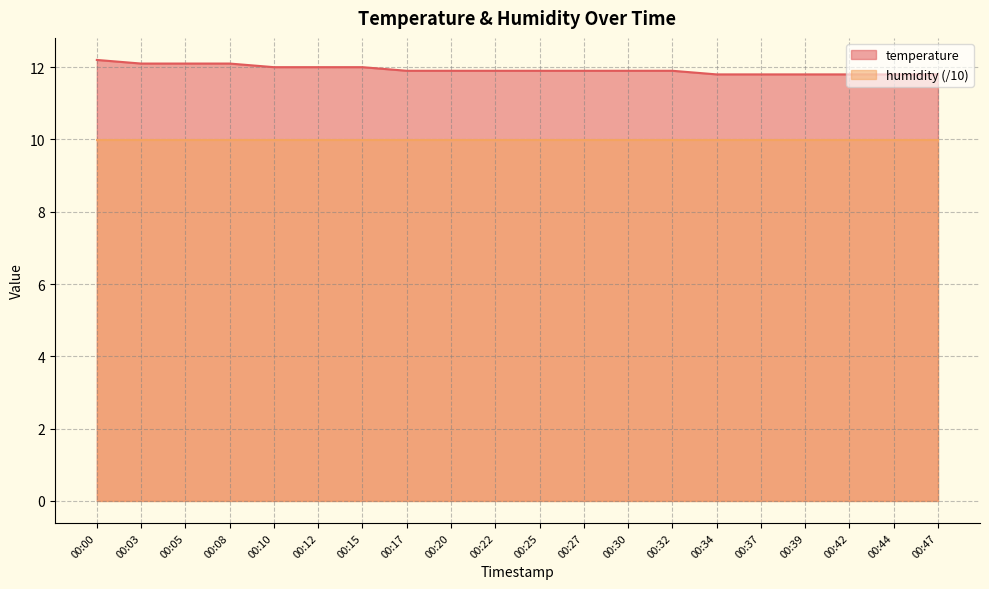

What is the difference between the second highest and second lowest values?

0.3